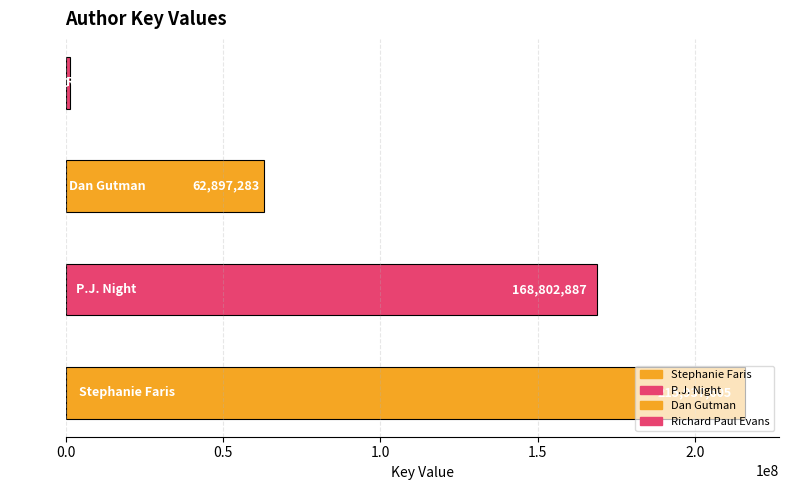

What is the minimum value shown in the chart?

1293950